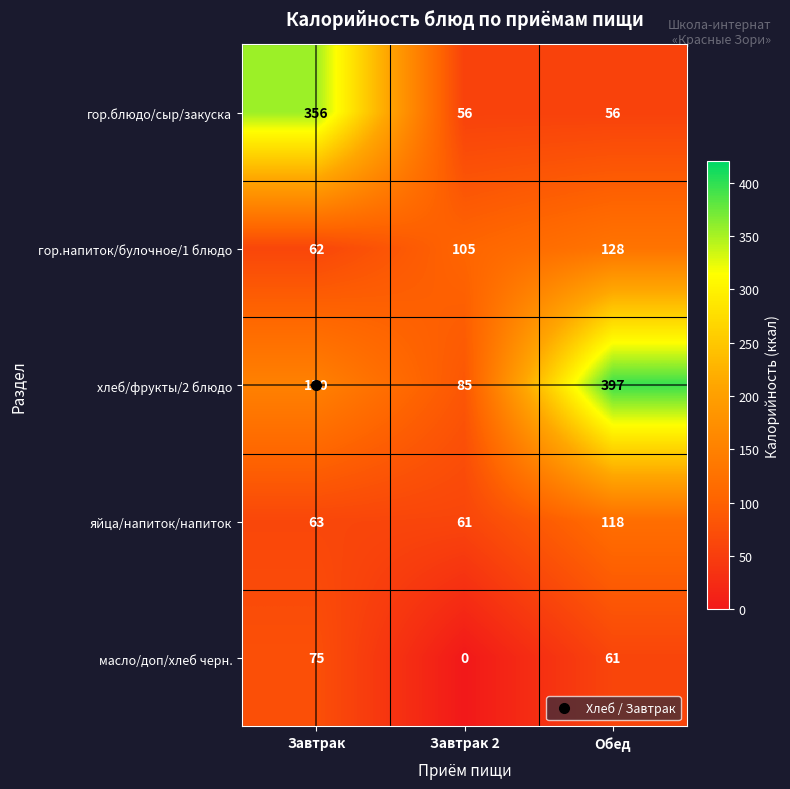

How many data points does each series have?

3